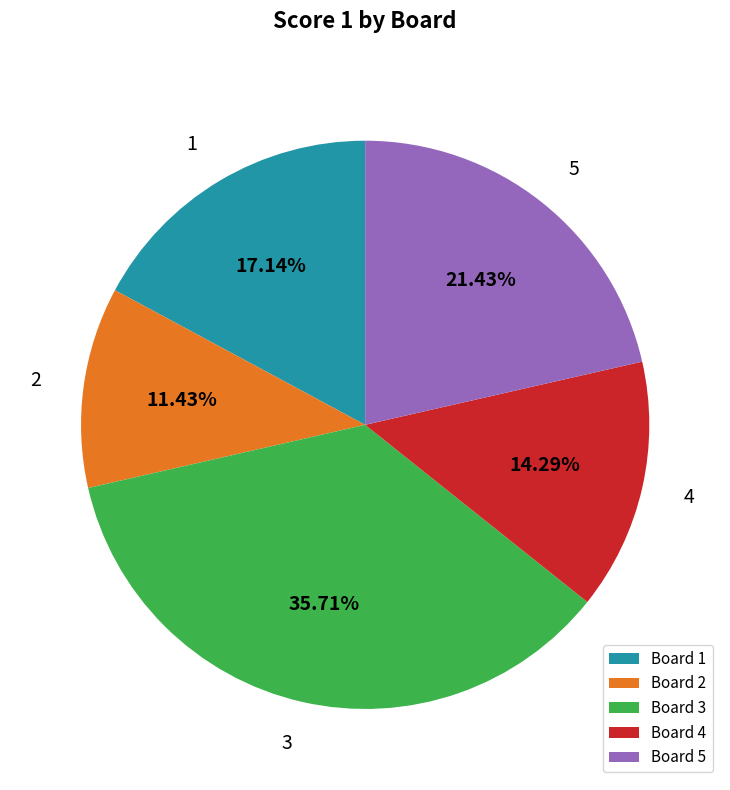

Which slice is the largest?

3